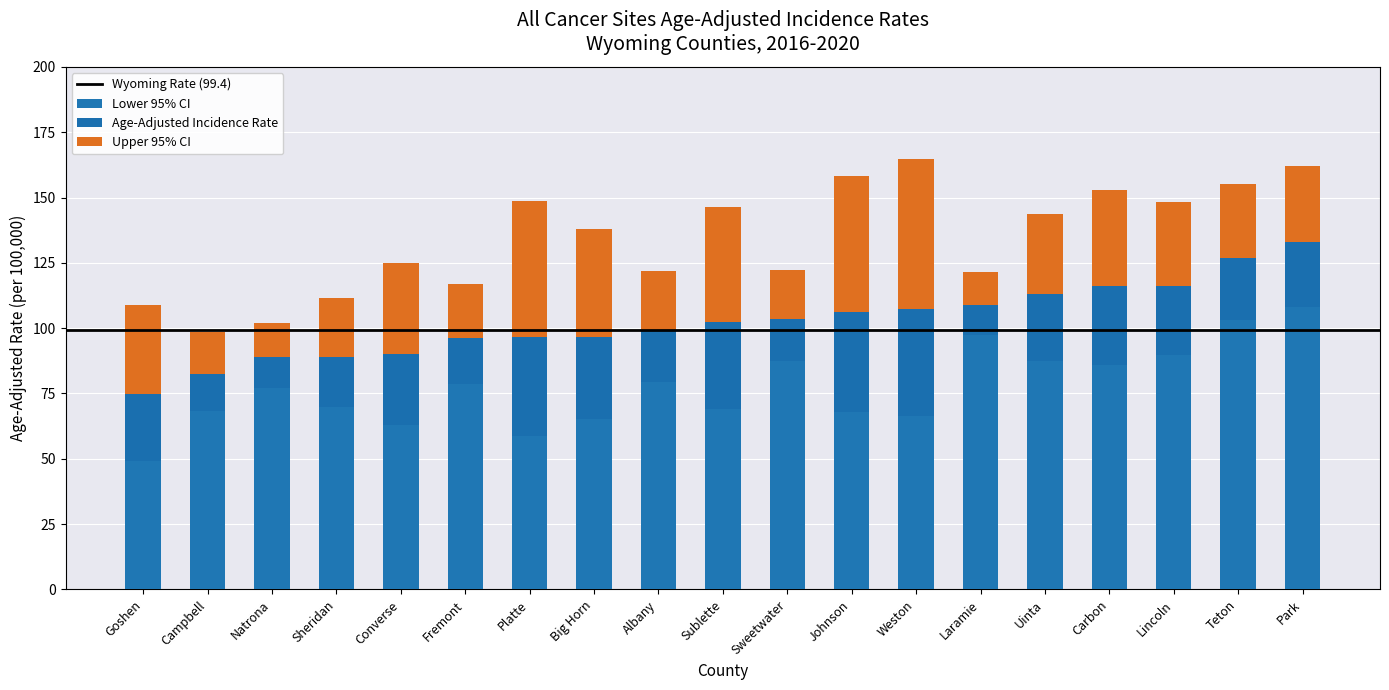

Rank the series by their maximum value, from highest to lowest.

Upper 95% CI, Age-Adjusted Incidence Rate, Lower 95% CI